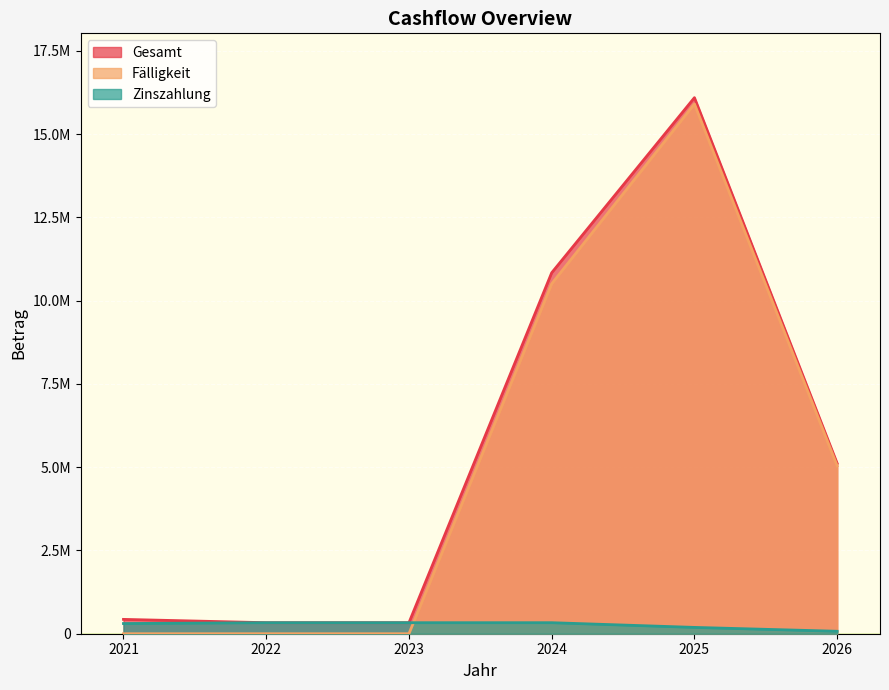

Between 2021 and 2025, which series saw the biggest shift?

Fälligkeit